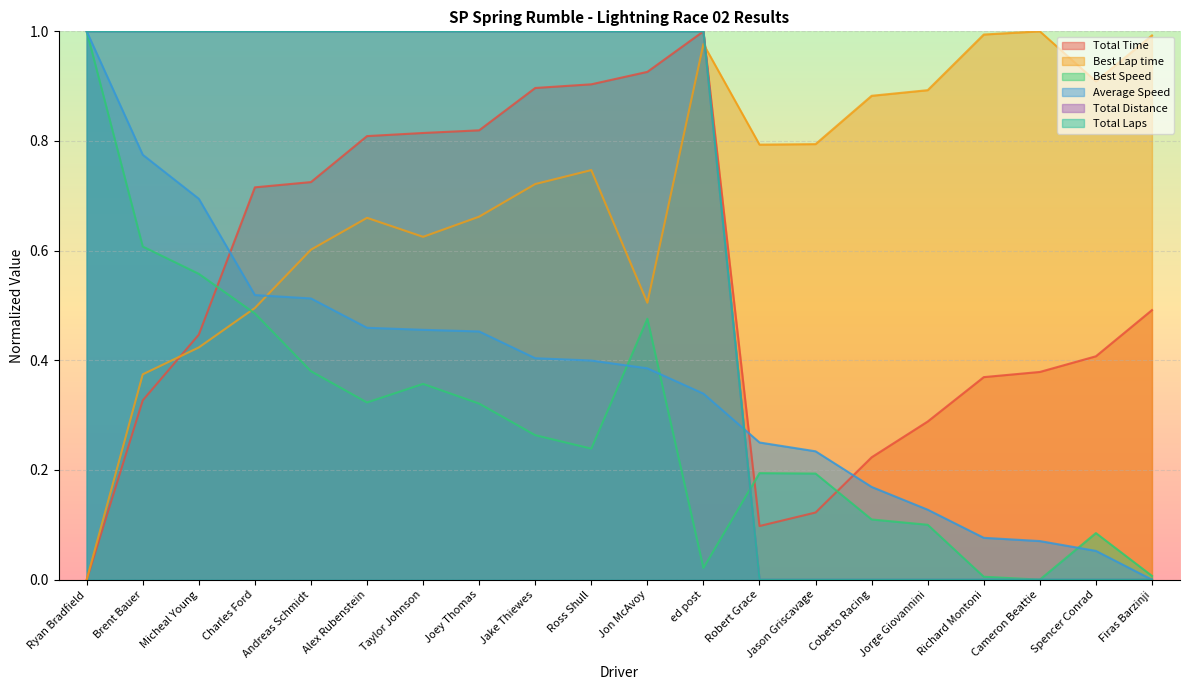

How many times do Best Speed and Average Speed cross each other?

3